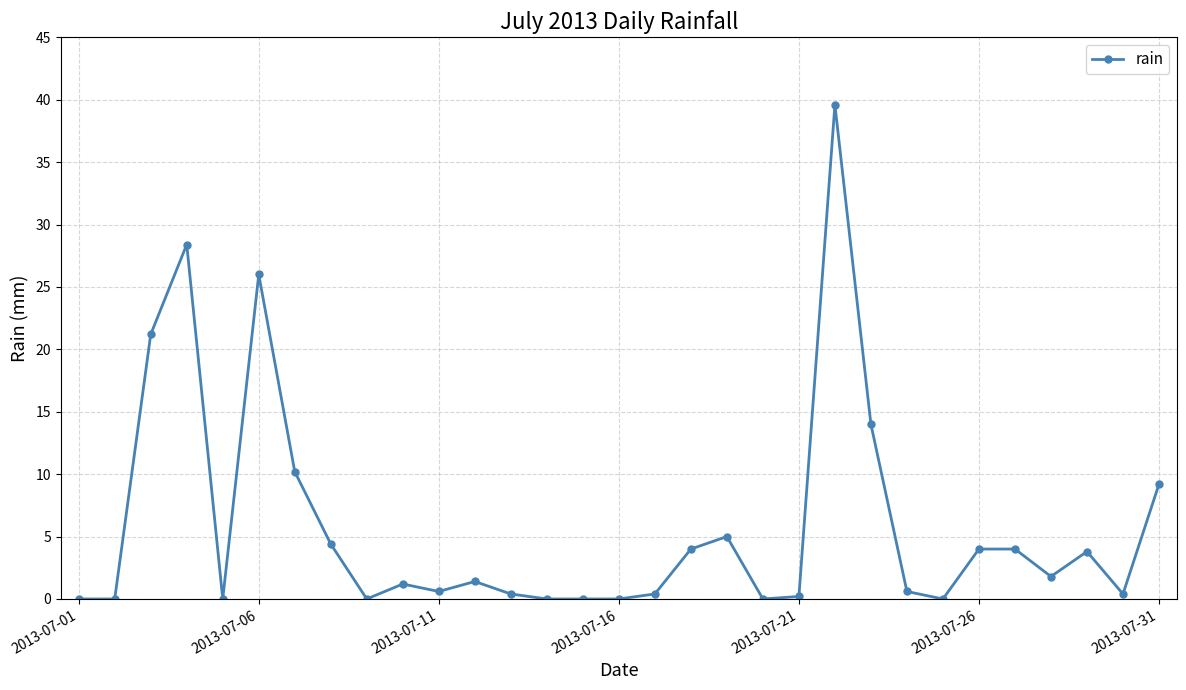

What is the value of the 28th point from the left?

1.8